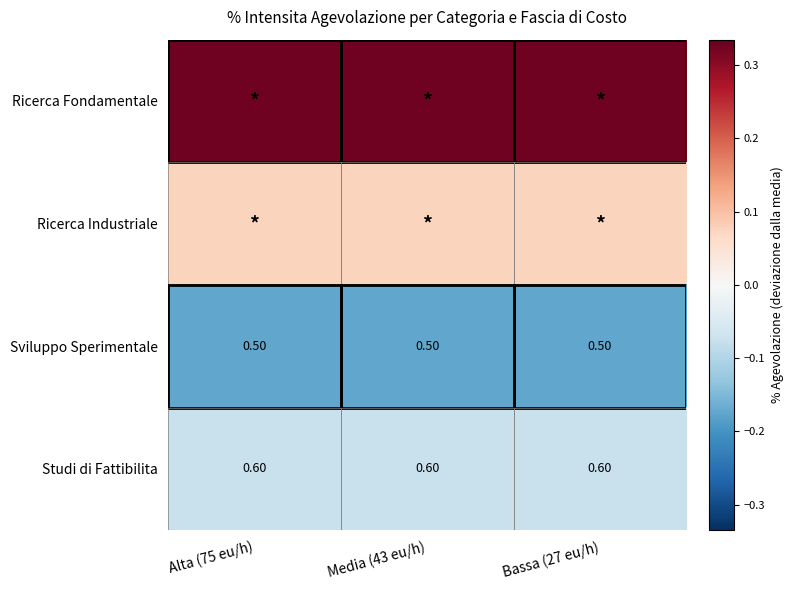

Rank the categories by Sviluppo Sperimentale value from lowest to highest.

Alta (75 eu/h), Media (43 eu/h), Bassa (27 eu/h)